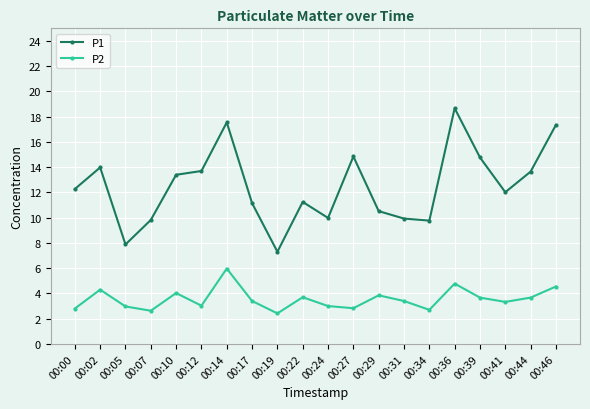

At which category does the chart reach its minimum across all series?

00:19